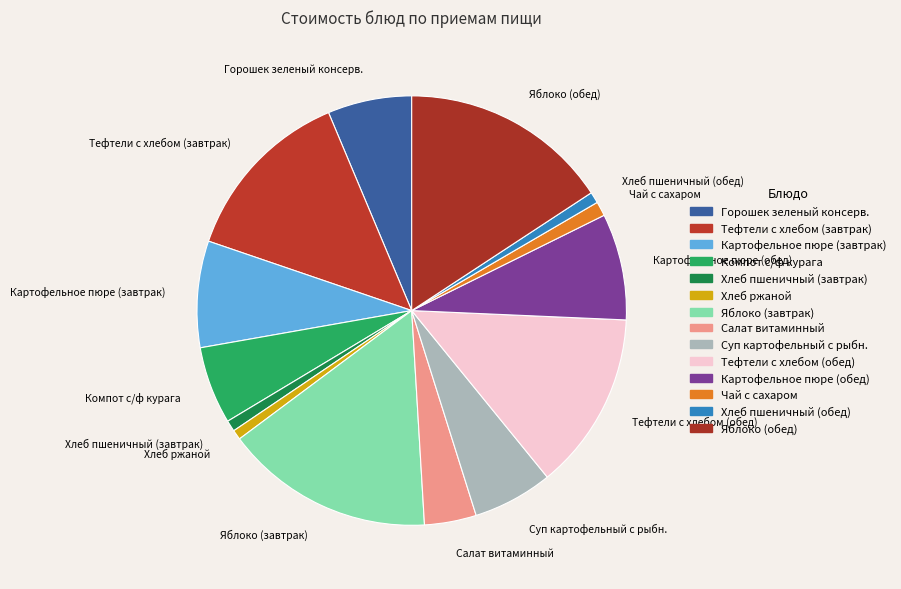

Is the sum of Яблоко (обед) and Хлеб пшеничный (обед) greater than half?

No